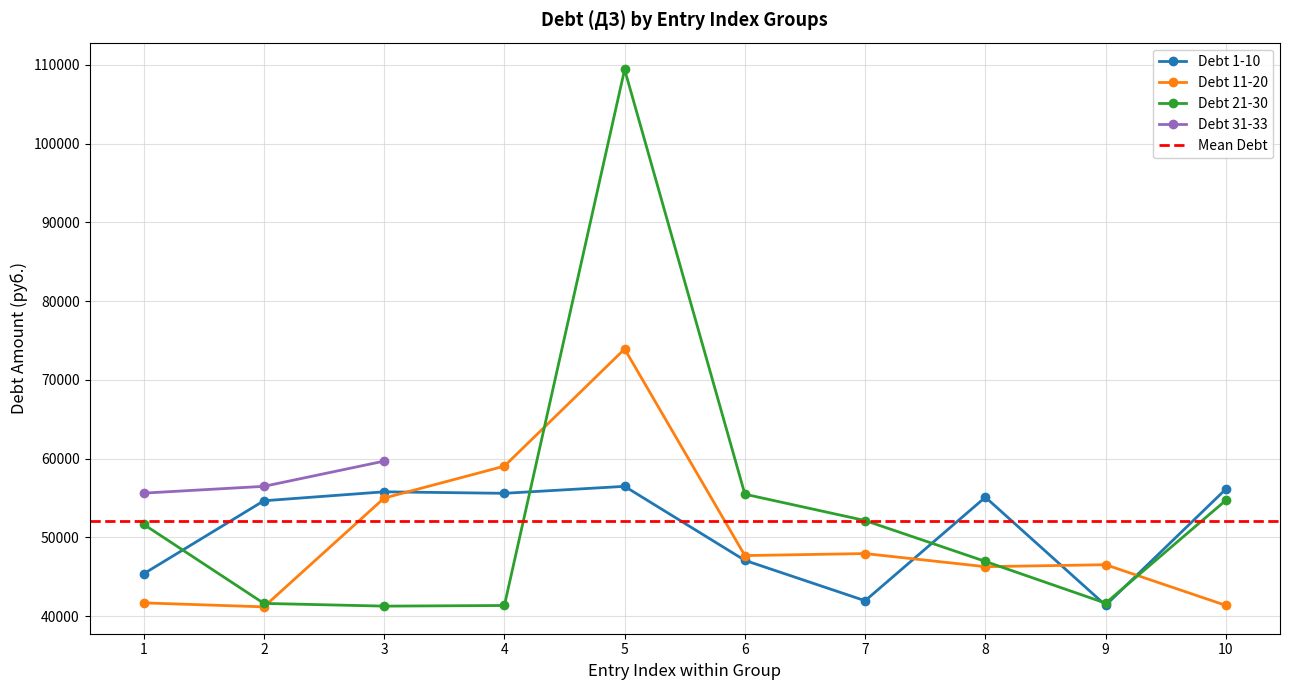

What is the approximate value of Debt 21-30 at 6?

55476.0